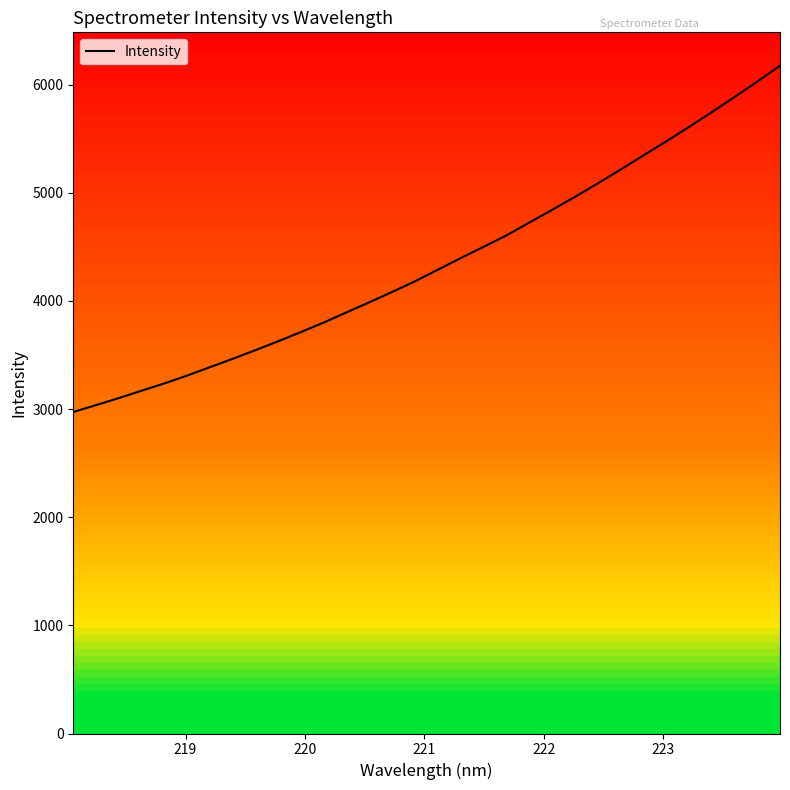

What is the lowest value of the Intensity series?

2972.9